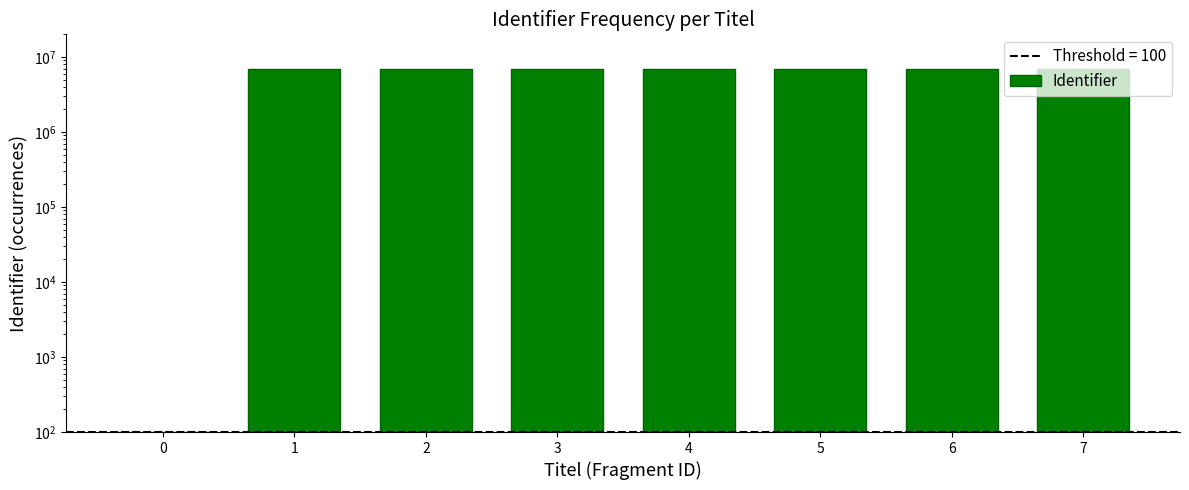

How many series are shown in this chart?

1